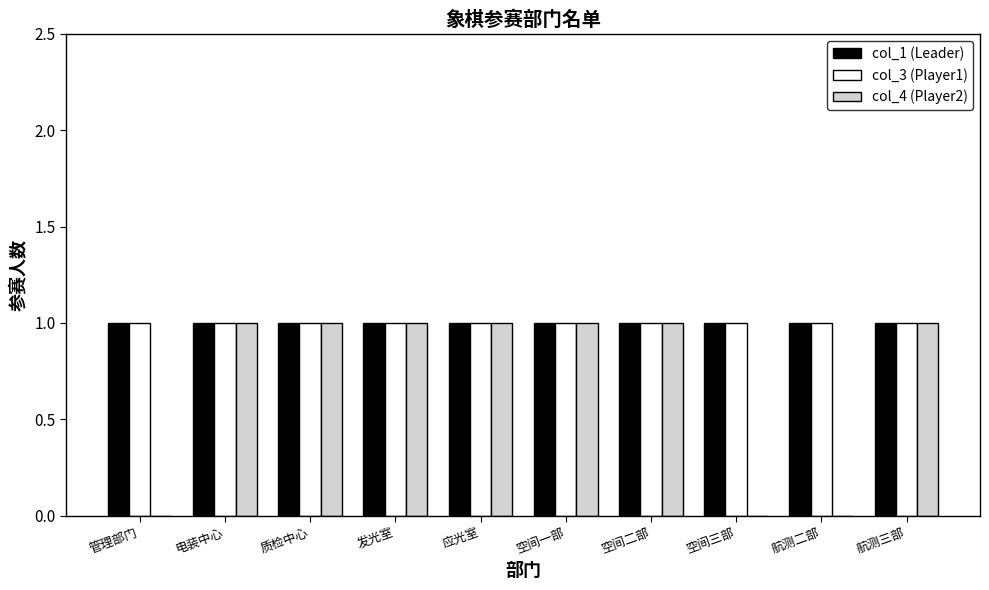

Read the col_1 (Leader) value at 应光室.

1